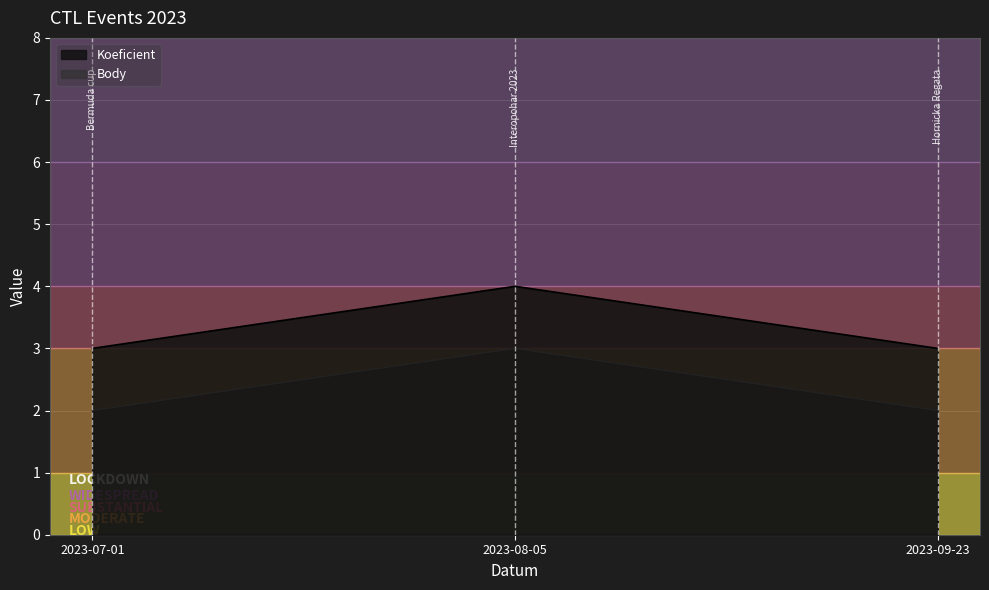

Rank the categories by Body value from lowest to highest.

2023-07-01, 2023-09-23, 2023-08-05